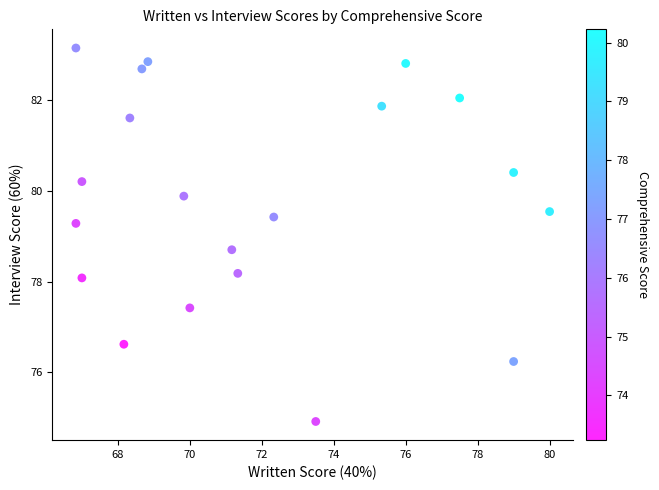

What is the range of Y values (max minus min)?

8.2